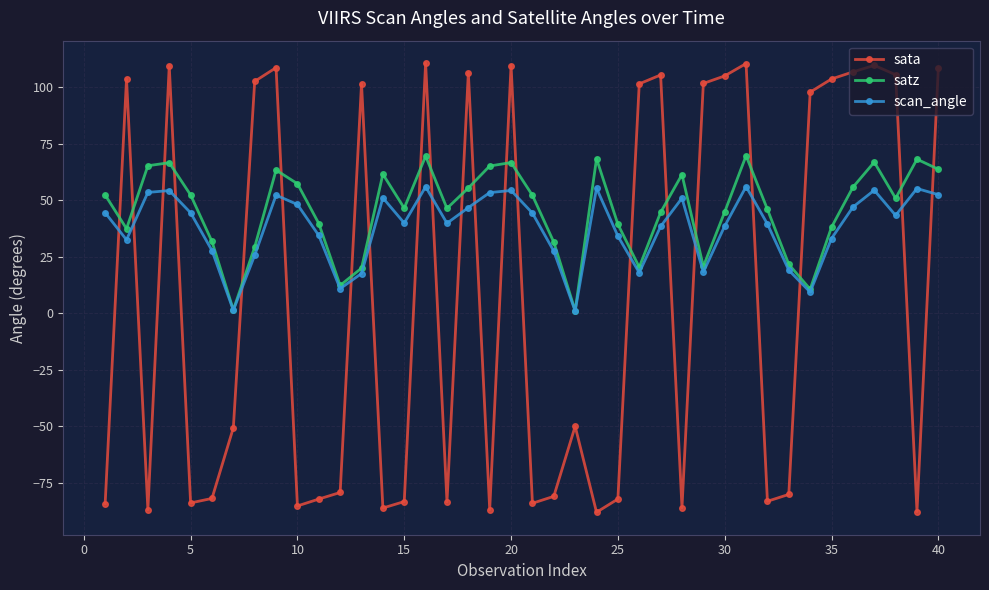

Which series ends up on top after the final intersection of sata and satz?

sata